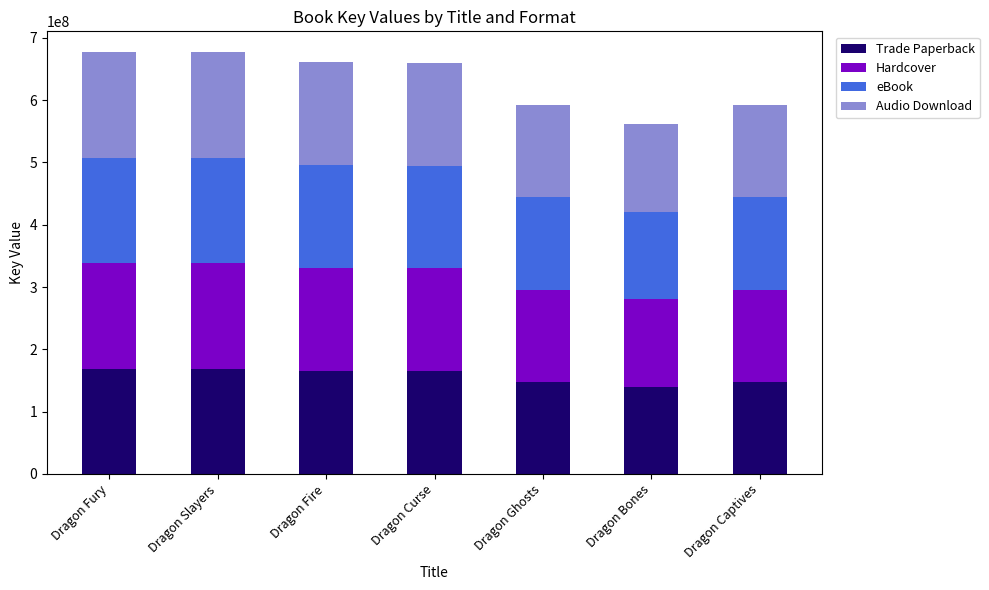

What is the total value across all series at Dragon Ghosts?

592106912